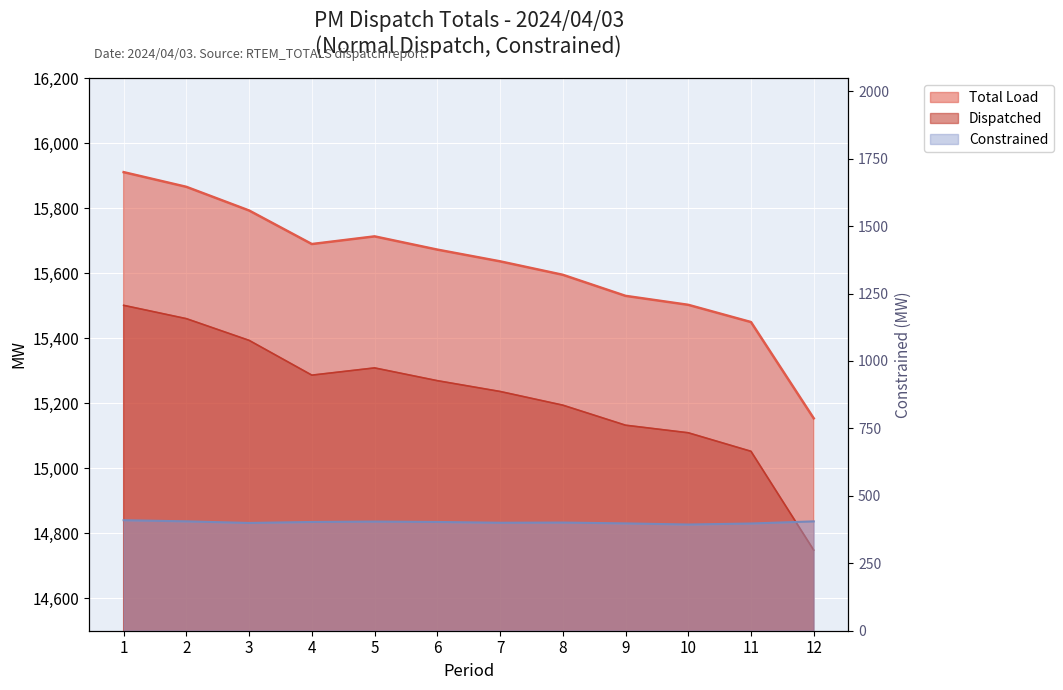

What is the smallest value displayed?

393.7